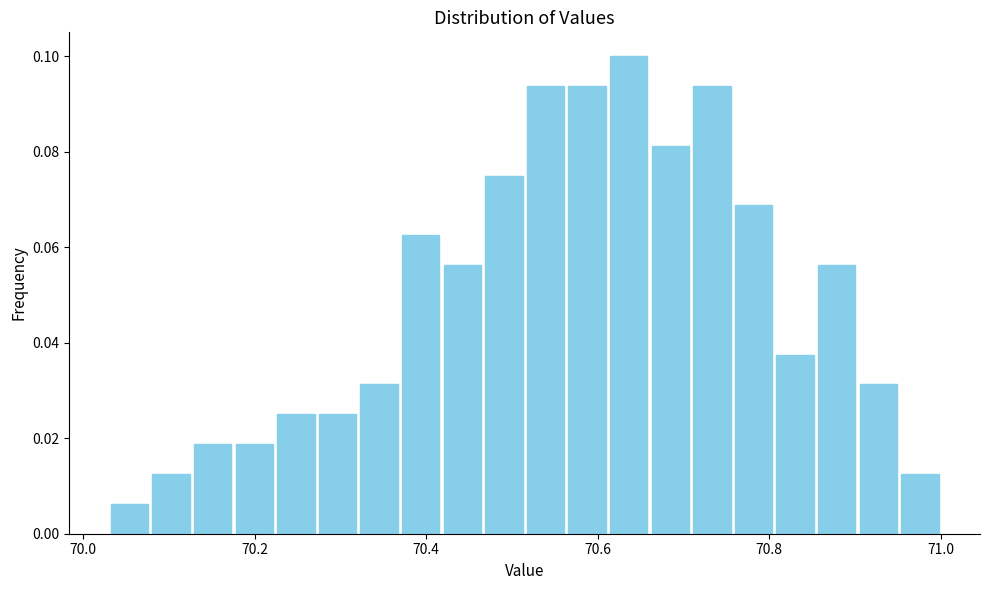

Around what value on the x-axis is the tallest bar? Give the approximate position of its centre, as read against the axis.

70.64